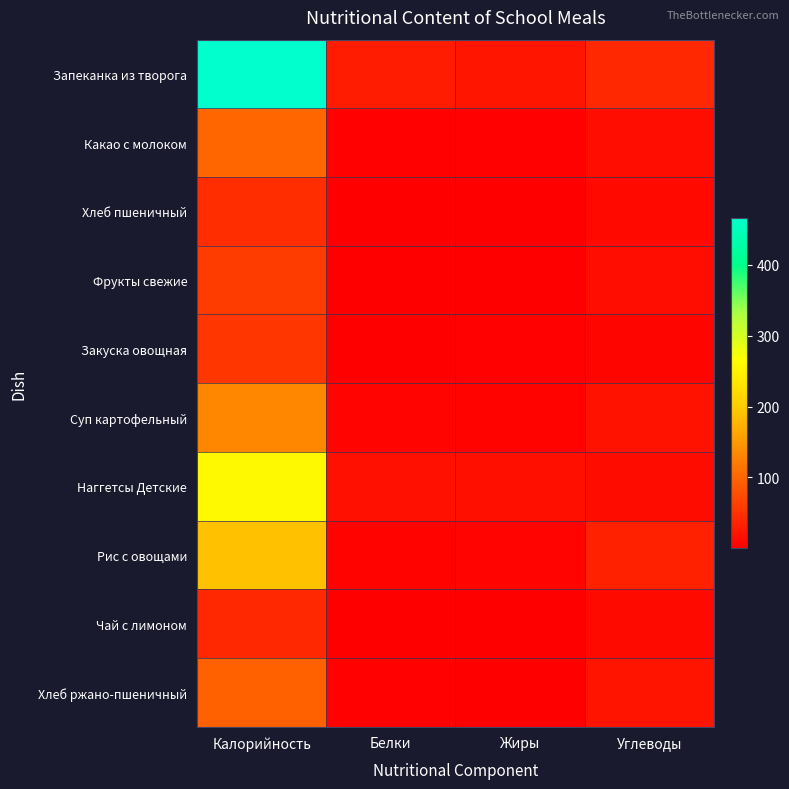

At how many categories does at least one series exceed 373?

1